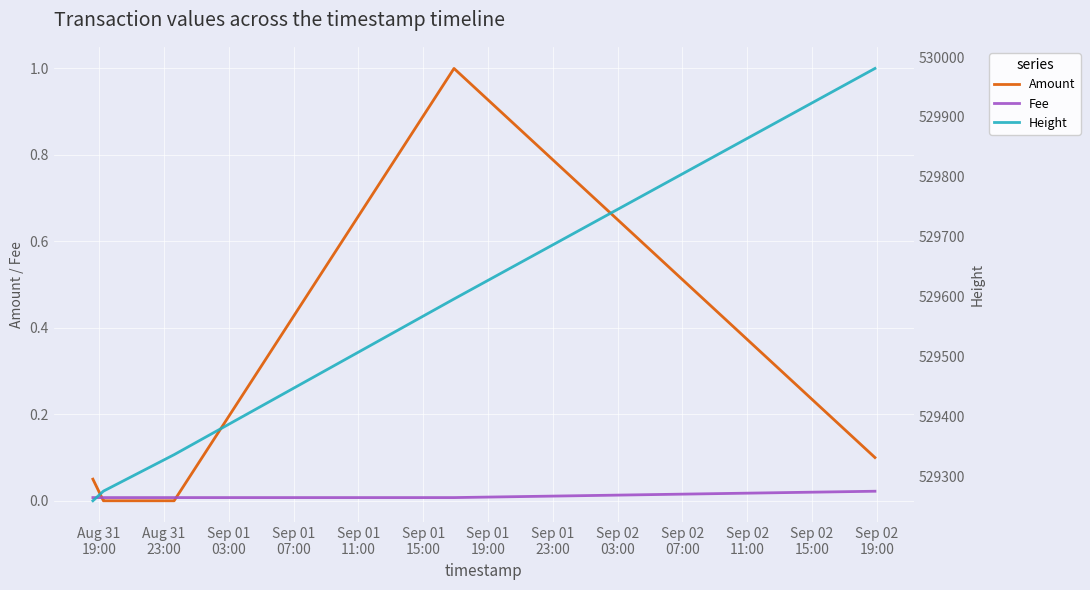

True or false: Fee has more than 2 points higher than both neighbors.

False